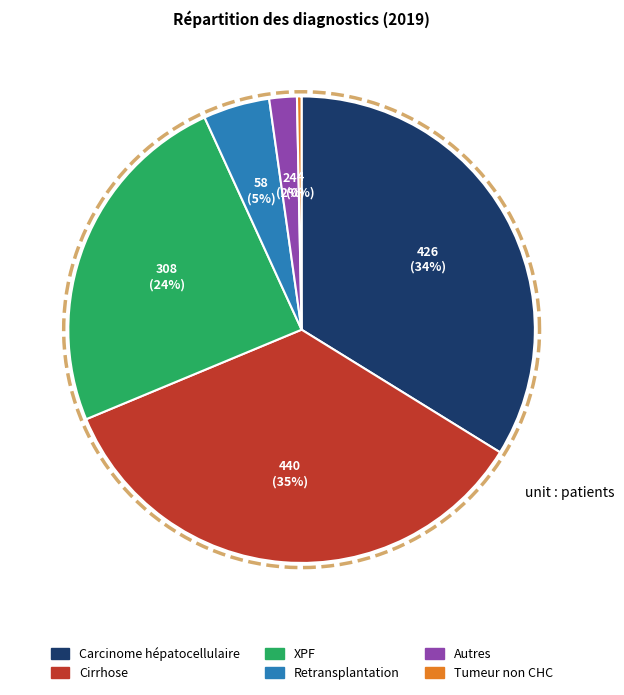

What is the smallest slice in the pie chart?

Tumeur non CHC